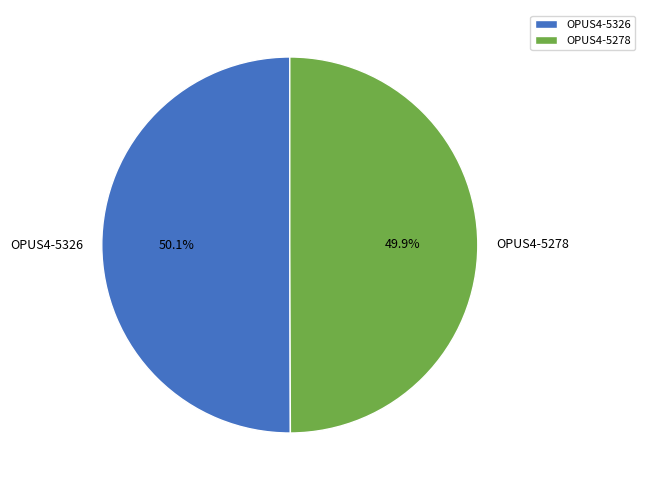

What percentage is NOT represented by OPUS4-5326?

49.9%